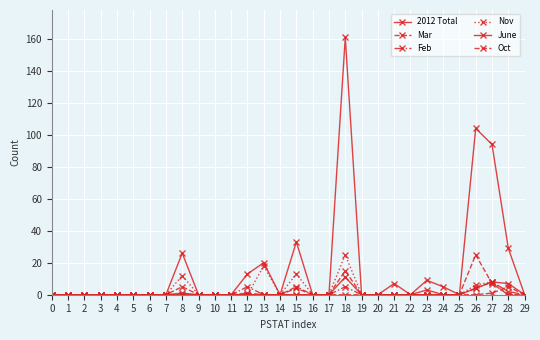

Is this an area chart (filled region under the line)?

No